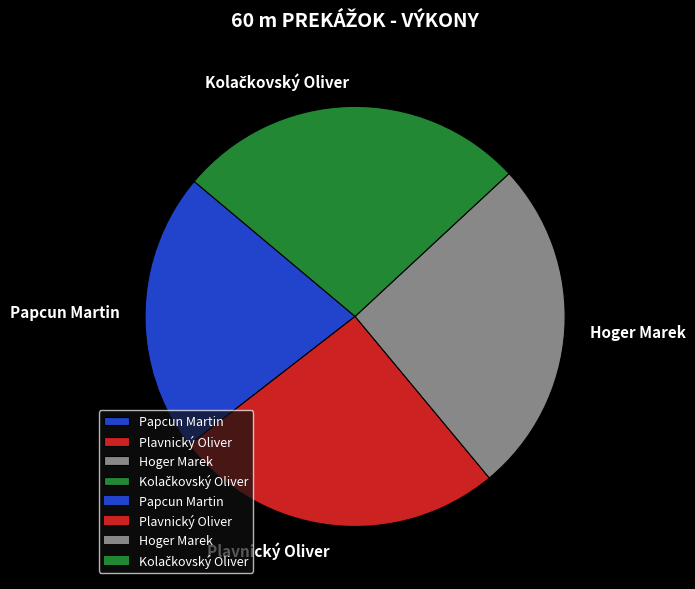

Is Papcun Martin the majority of the pie?

No